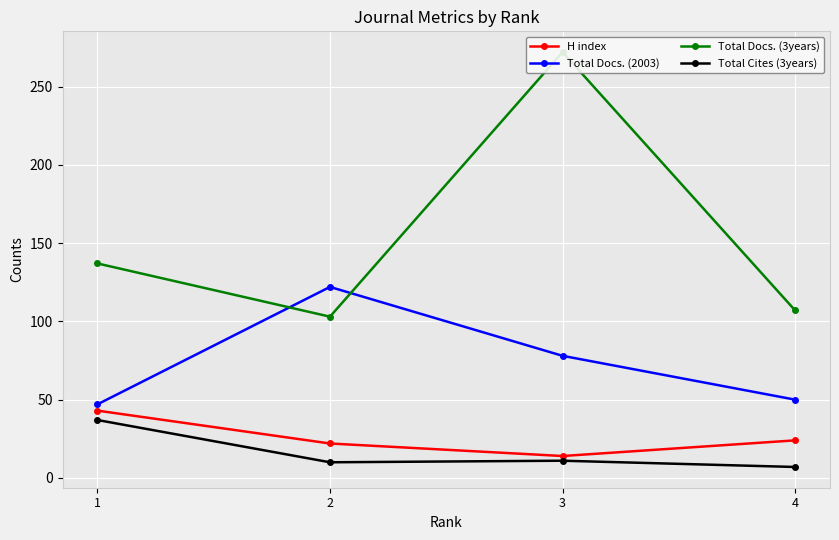

Which category has the lowest value in the Total Cites (3years) series?

4